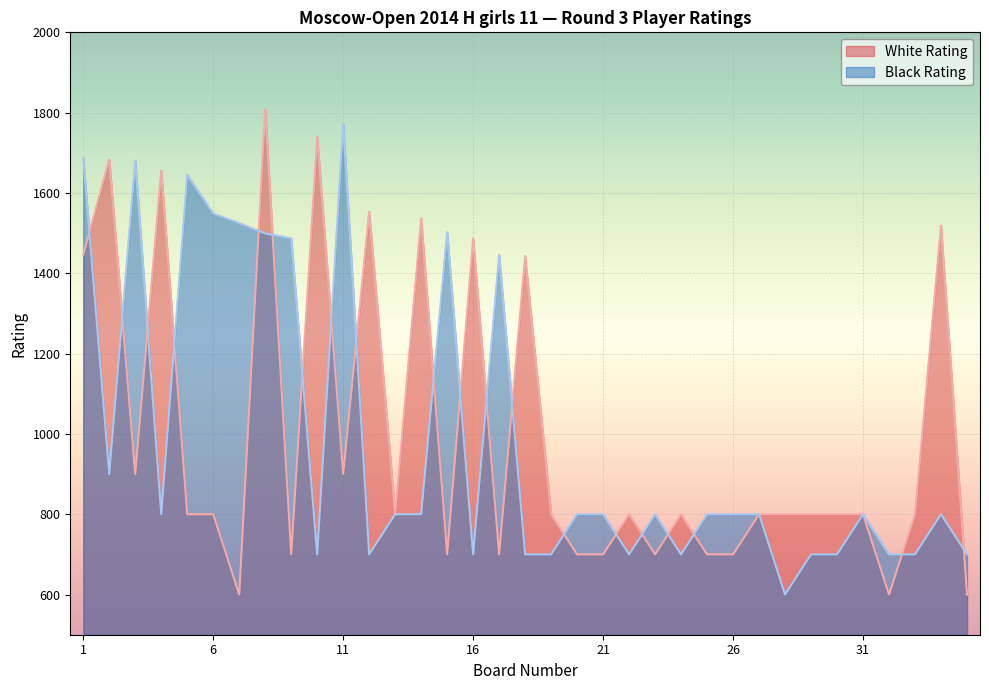

What is the sum of the Black Rating values at 31 and 4?

1600